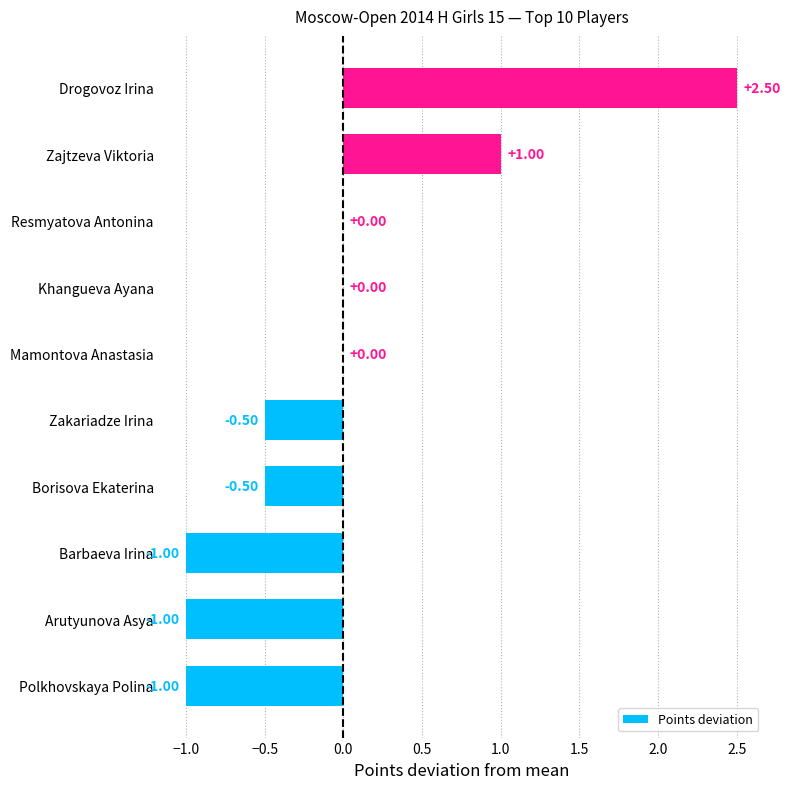

How many categories are shown in the chart?

10